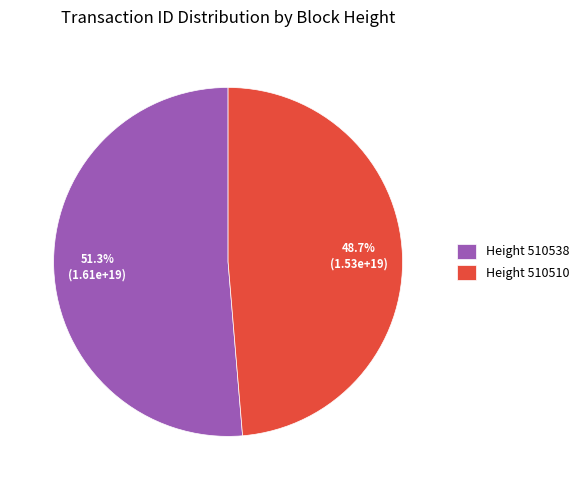

What is the smallest slice in the pie chart?

Height 510510